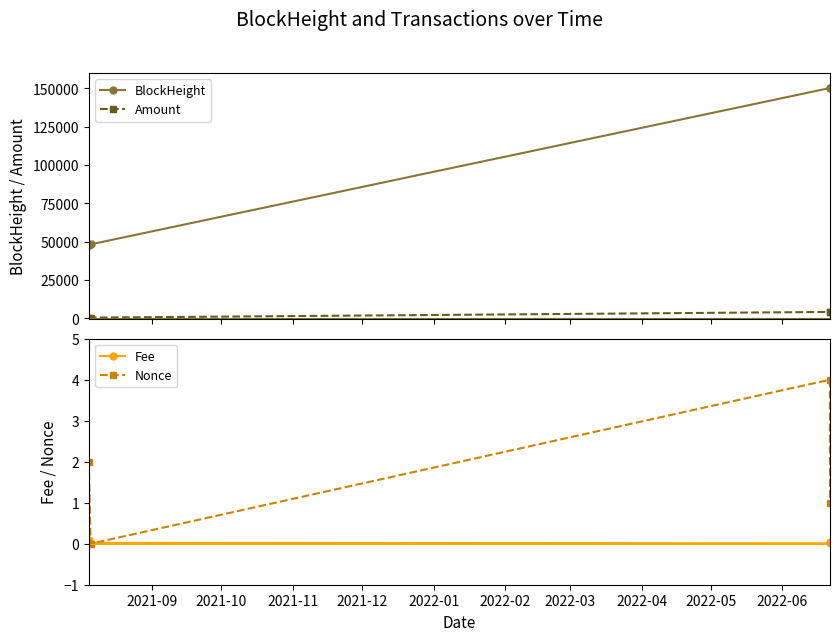

True or false: Fee and Amount intersect in this chart.

False